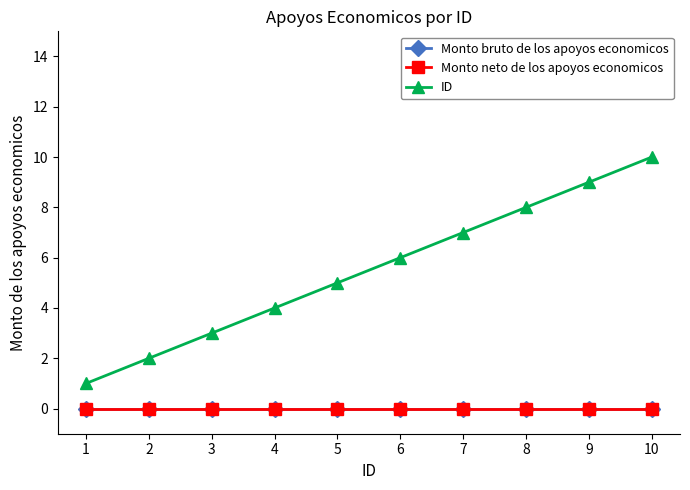

Is this an area chart (filled region under the line)?

No